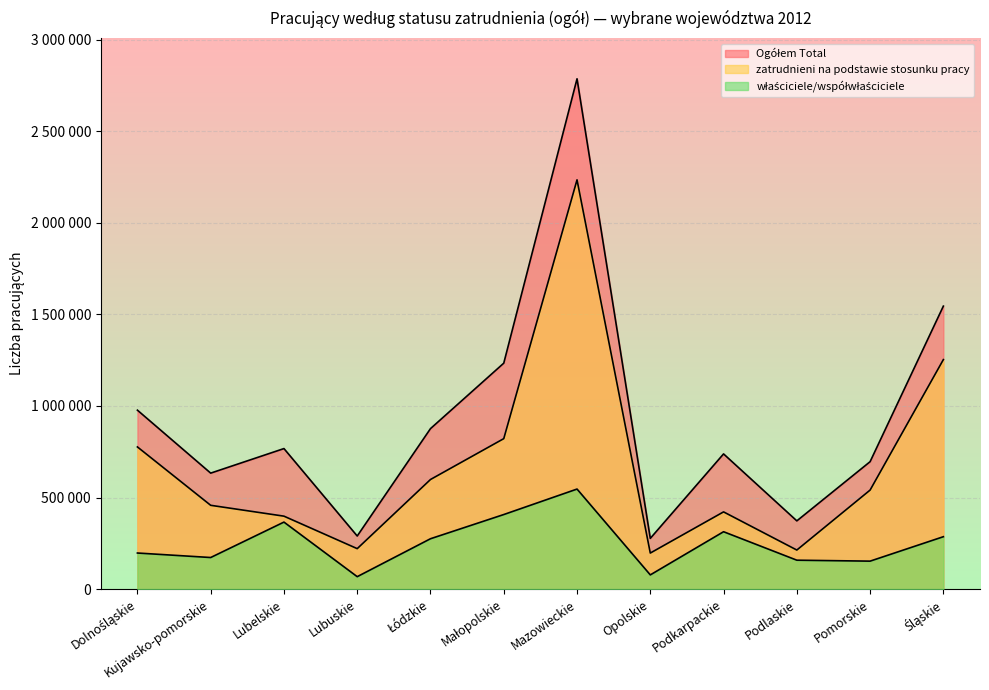

What are all the series names shown in the legend?

Ogółem Total, zatrudnieni na podstawie stosunku pracy, właściciele/współwłaściciele